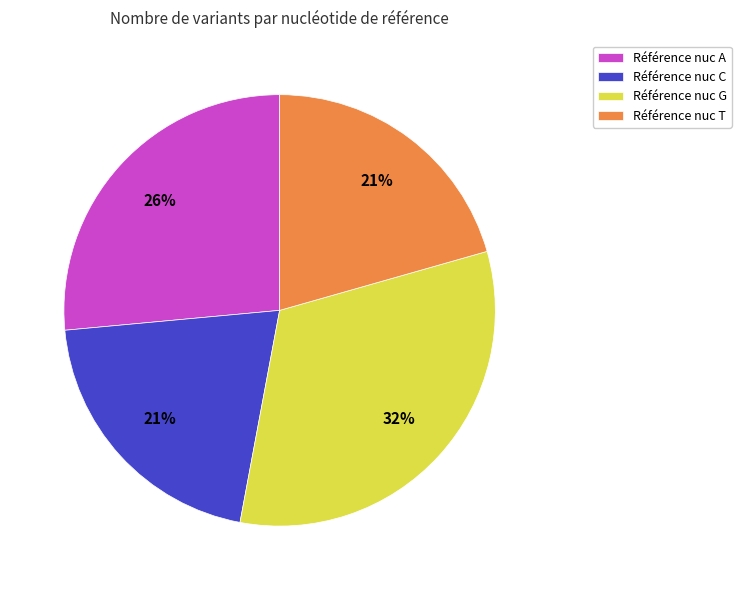

To the nearest percent, what percentage of the pie is Référence nuc G?

32%